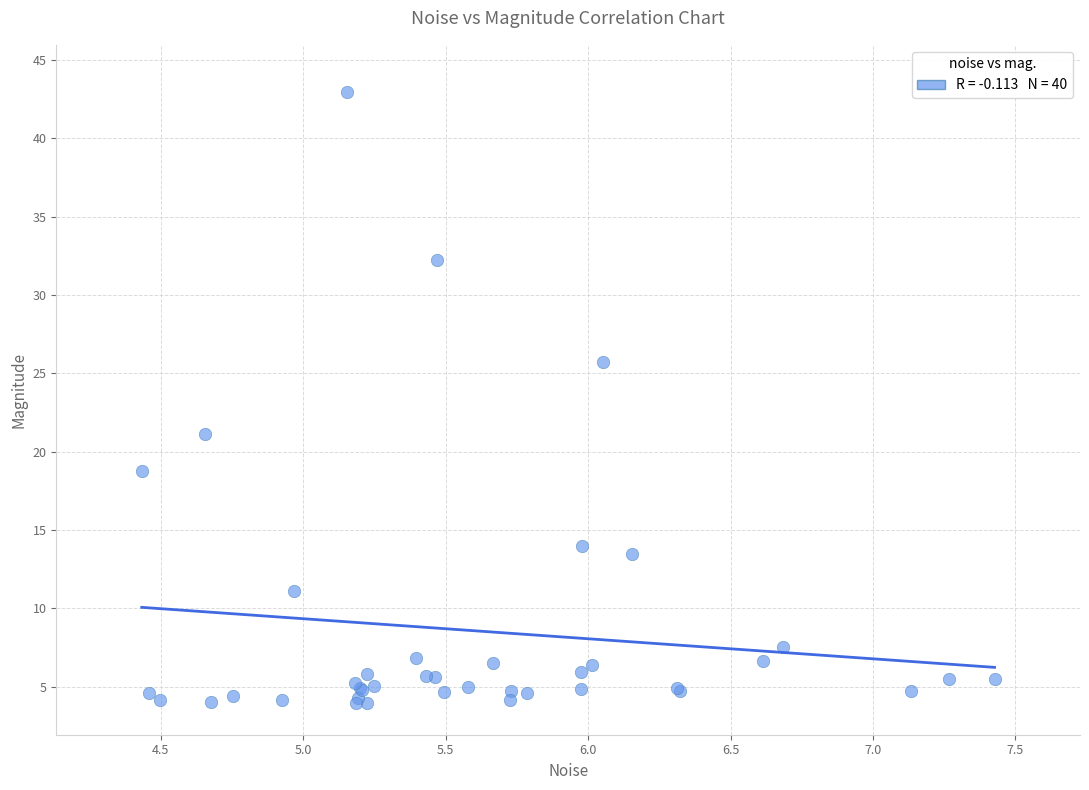

What Y value in the scatter plot is closest to 23?

21.1